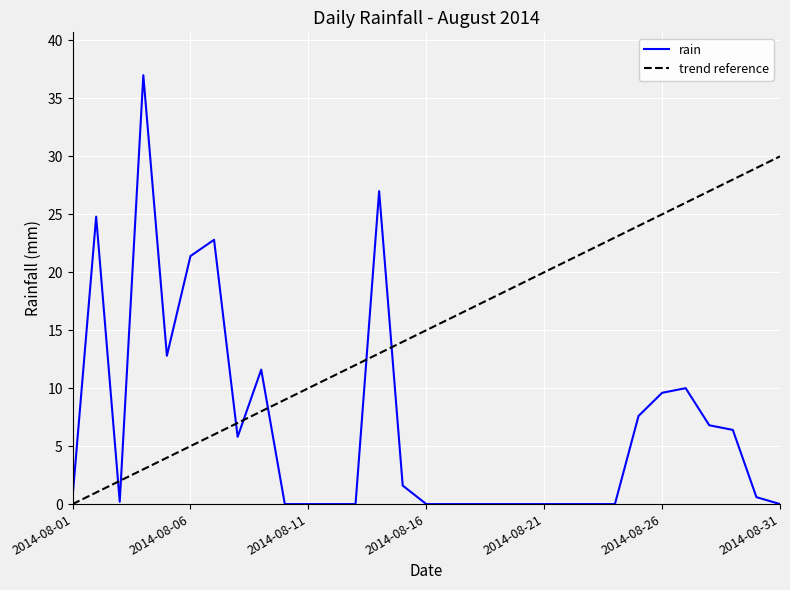

List the series in order of their peak value, lowest first.

trend reference, rain